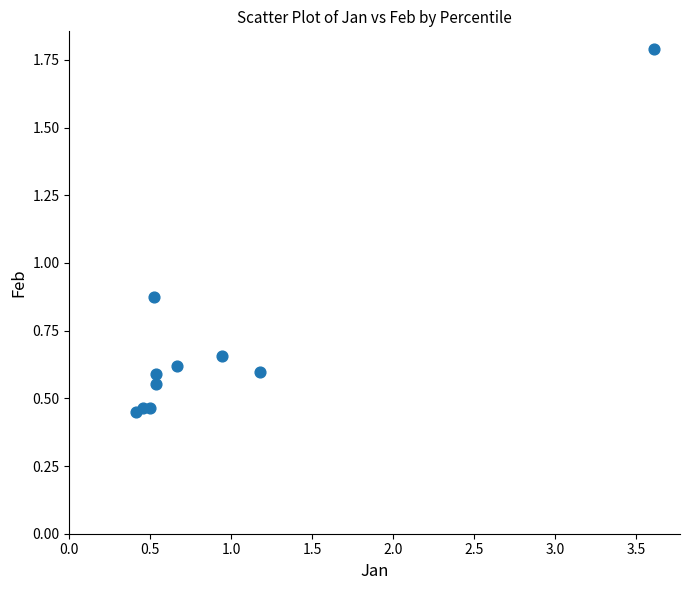

What is the range of Y values (max minus min)?

1.3